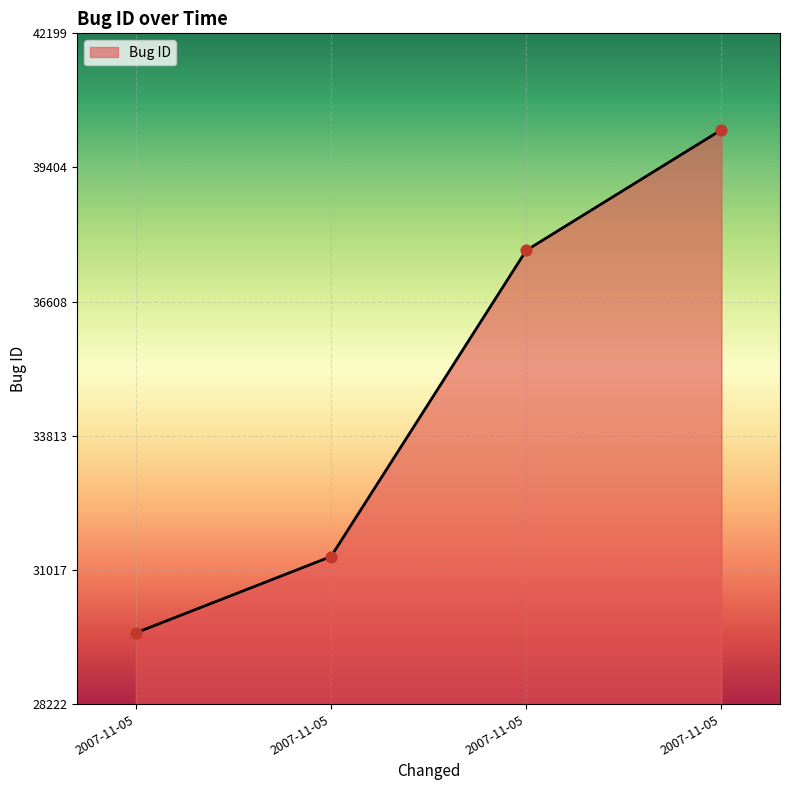

How many categories are shown in the chart?

4